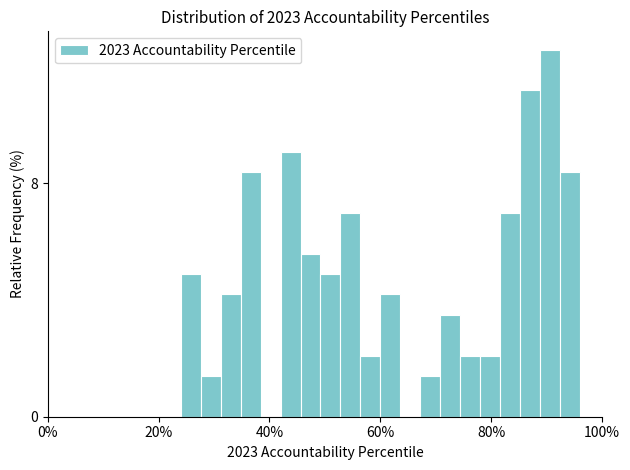

Read against the x-axis, roughly where is the centre of the tallest bar?

90